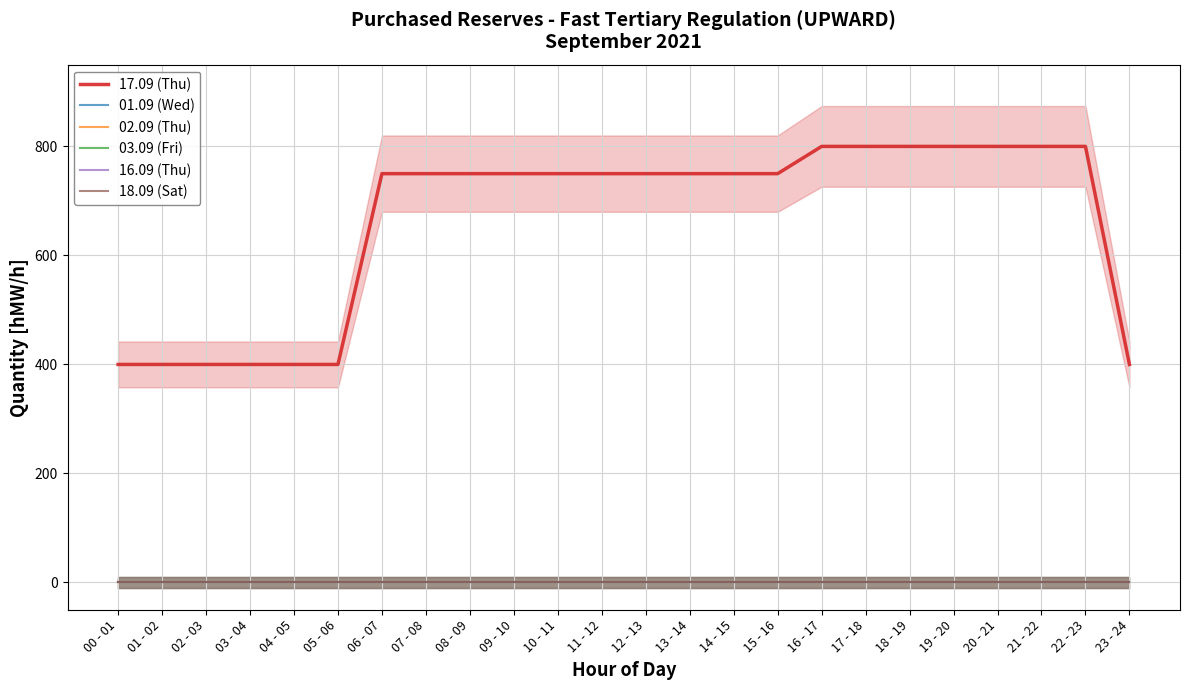

What is the average value of the 17.09 (Thu) series?

662